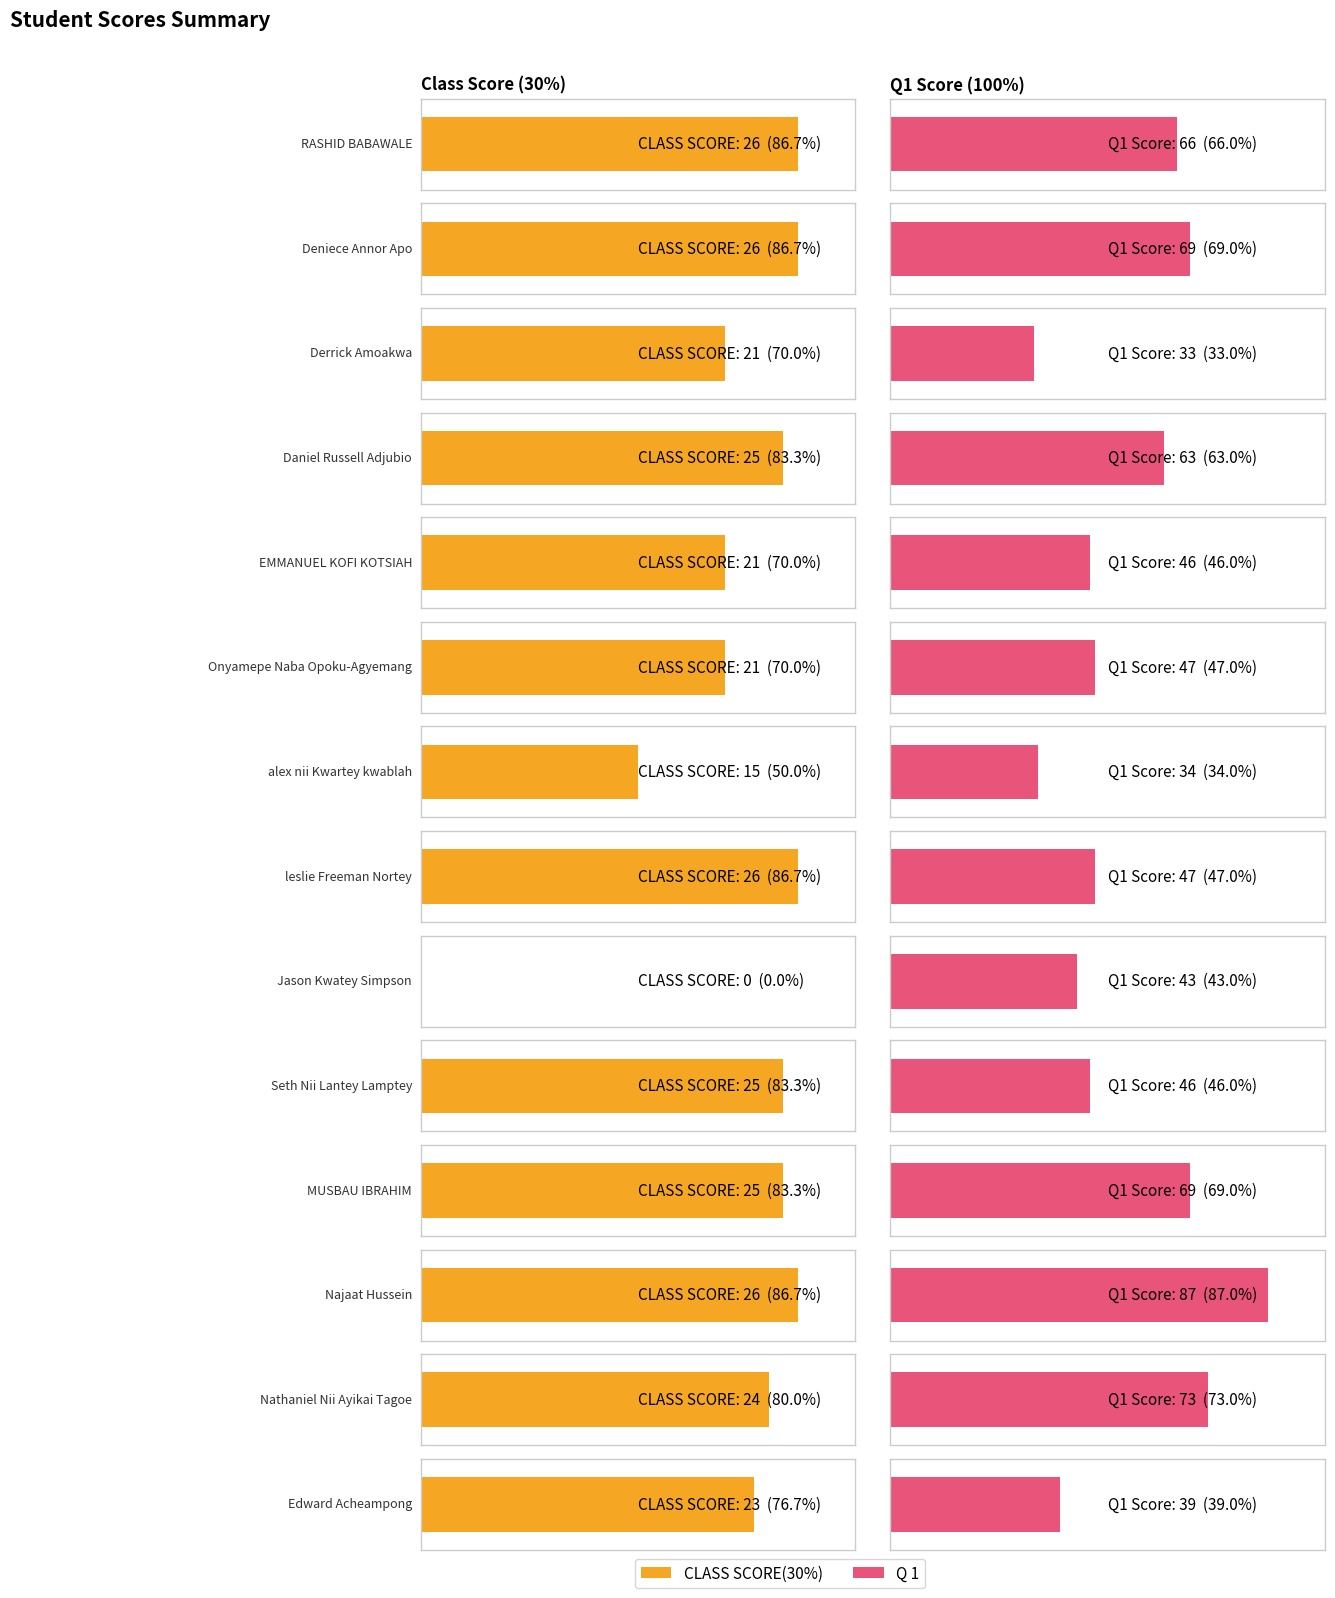

Rank the series at alex nii Kwartey kwablah from highest to lowest value.

Q 1, CLASS SCORE(30%)